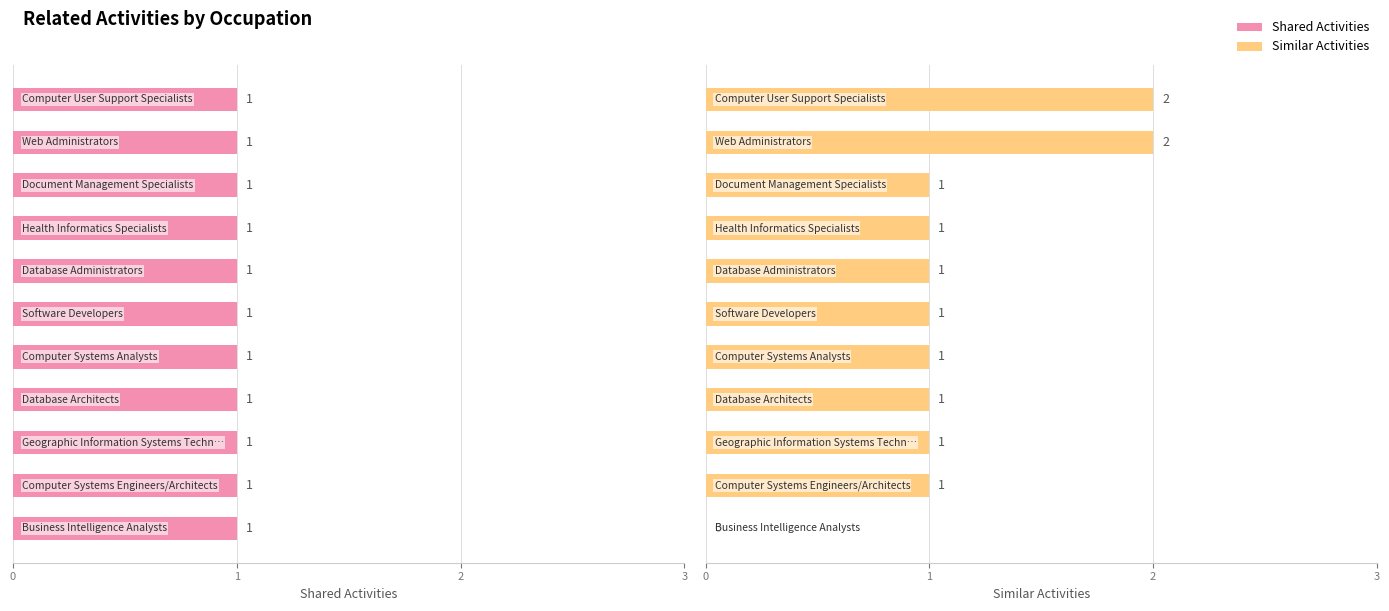

Is it true that Similar Activities equals 3.3 at 0?

False